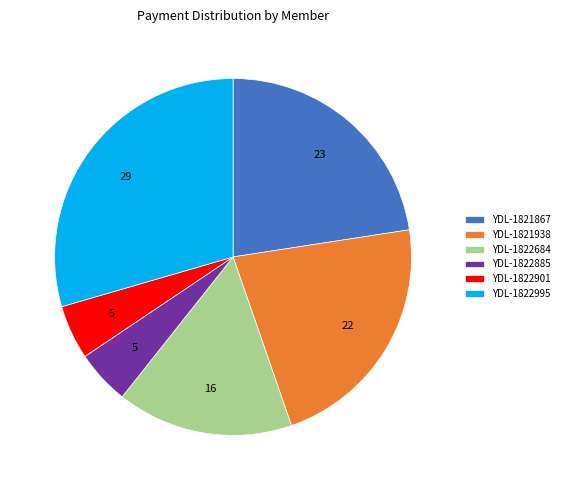

Is the sum of YDL-1822901 and YDL-1822995 greater than half?

No